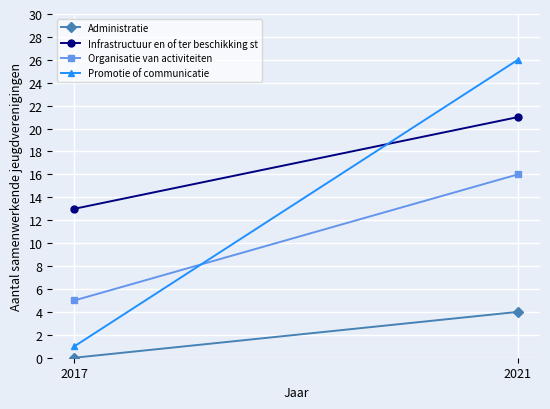

What is the difference between the maximum and minimum values in the Administratie series?

4